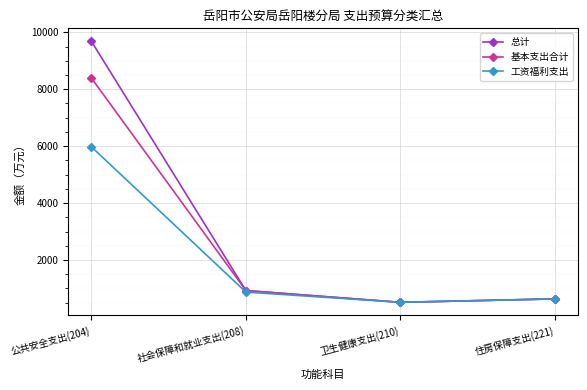

What is the sum of the 工资福利支出 values at 公共安全支出(204) and 住房保障支出(221)?

6607.6